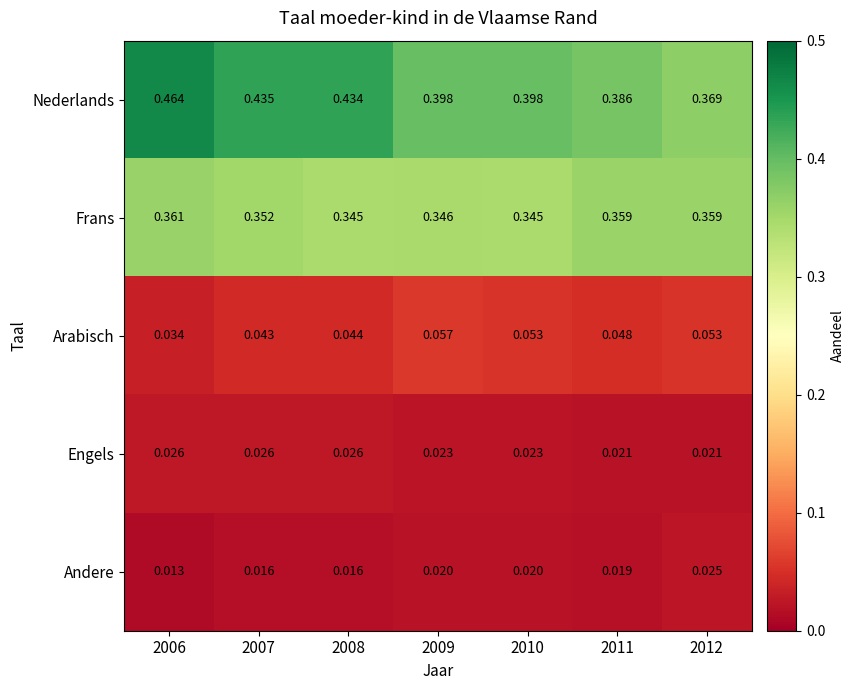

Between 2006 and 2012, which series saw the biggest shift?

Nederlands